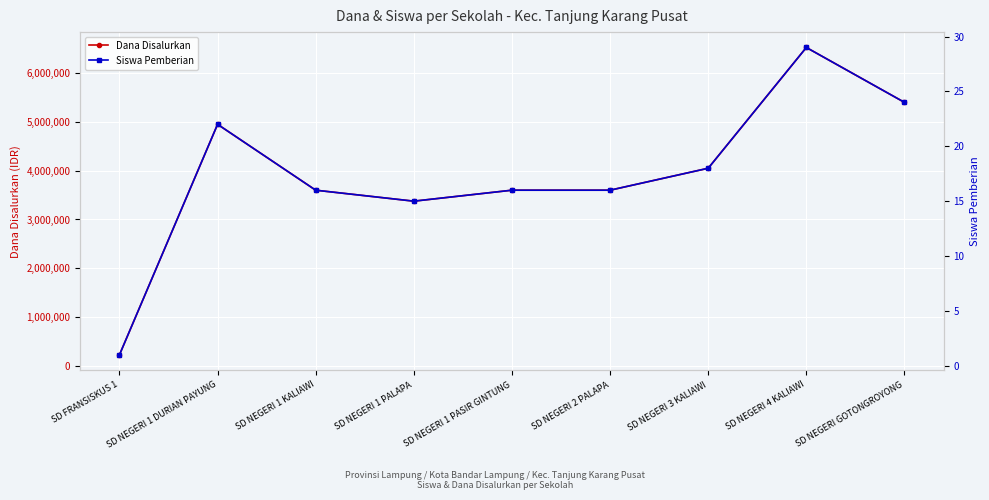

Is the value of Siswa Pemberian at SD NEGERI 1 DURIAN PAYUNG greater than the value of Dana Disalurkan at SD NEGERI 1 KALIAWI?

No